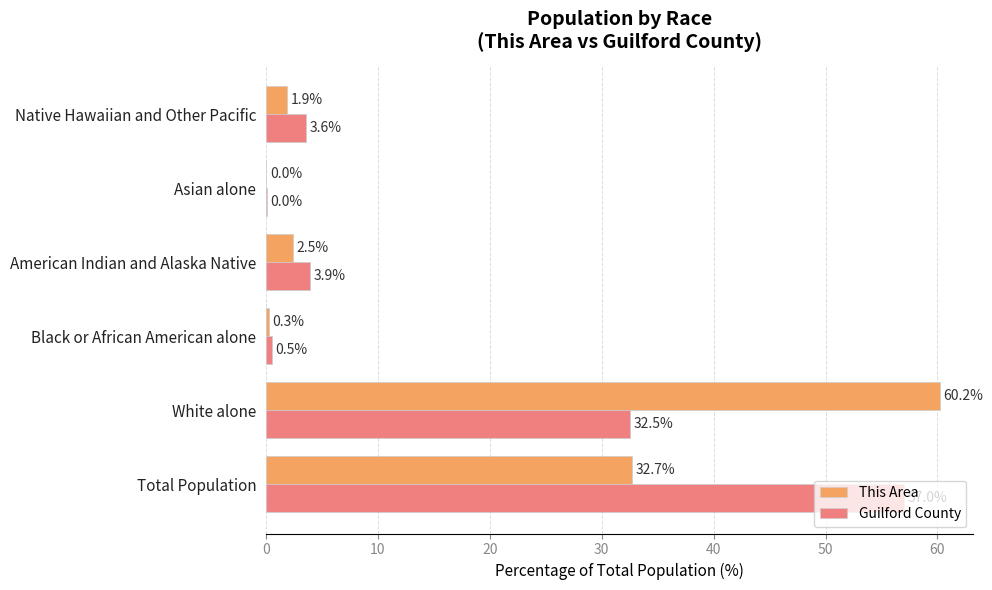

Which series changed the most between American Indian and Alaska Native and Asian alone?

Guilford County